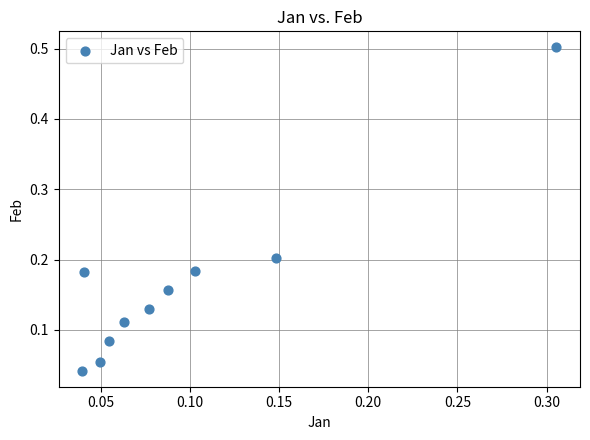

What is the range of Y values (max minus min)?

0.5